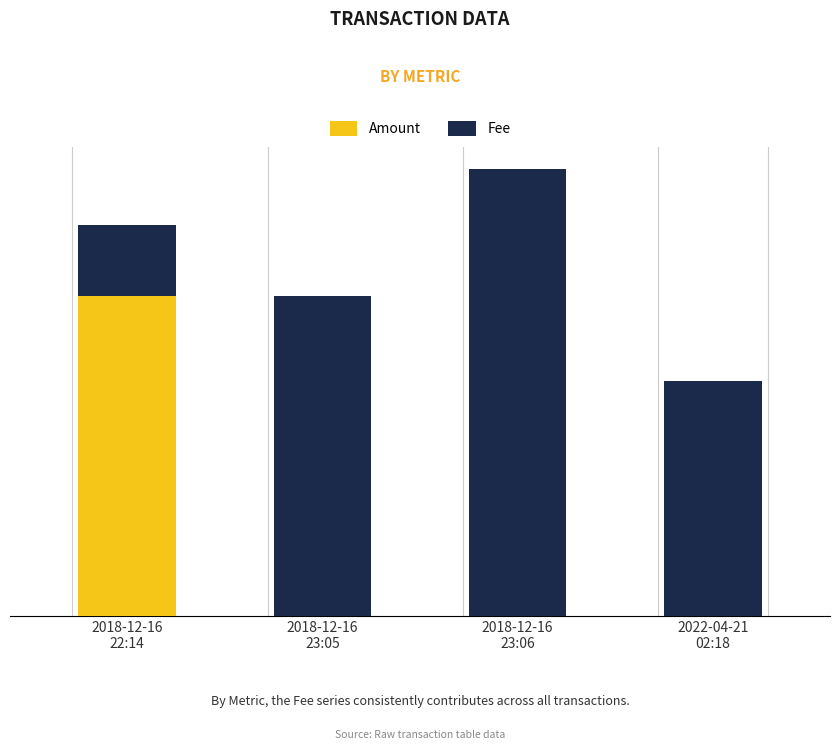

True or false: Amount has a value of 0.0 at 2018-12-16
23:05.

False